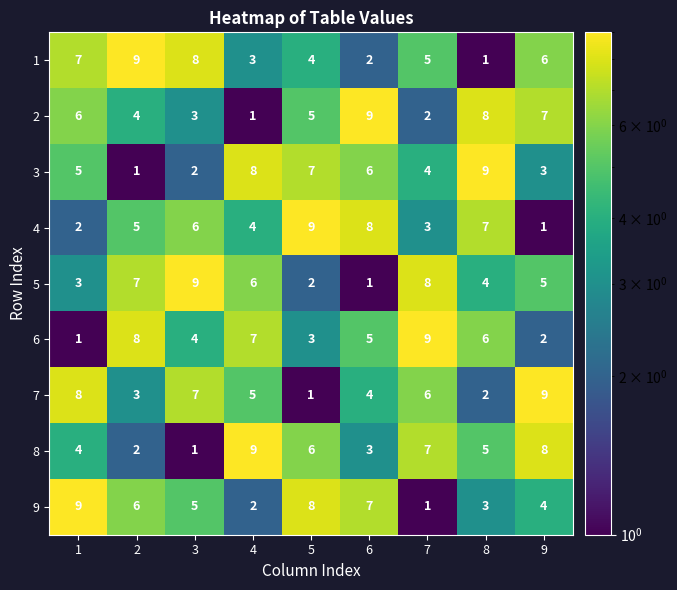

How many data points in 2 are less than 5?

4